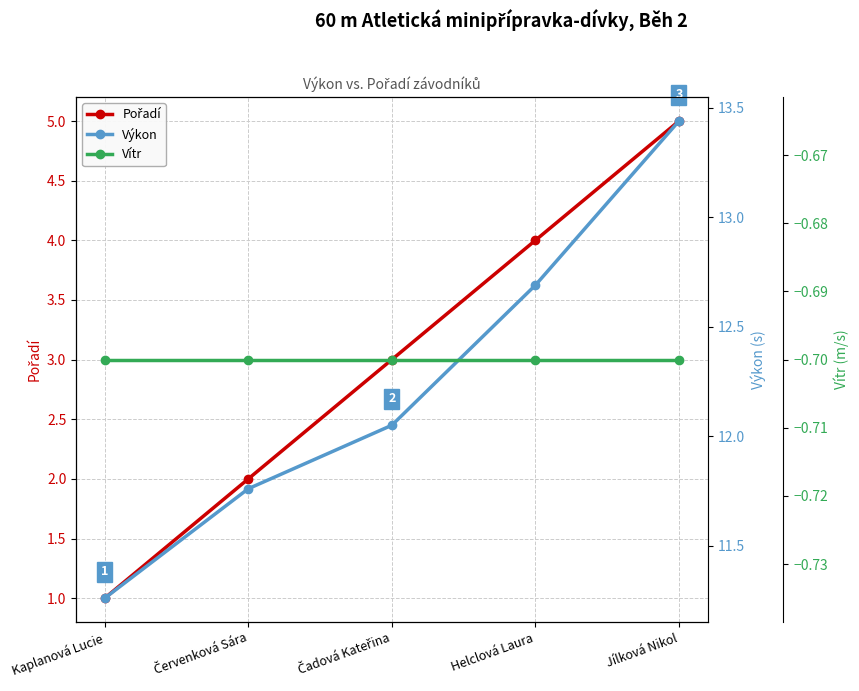

True or false: Vítr has a value of -0.7 at Červenková Sára.

True